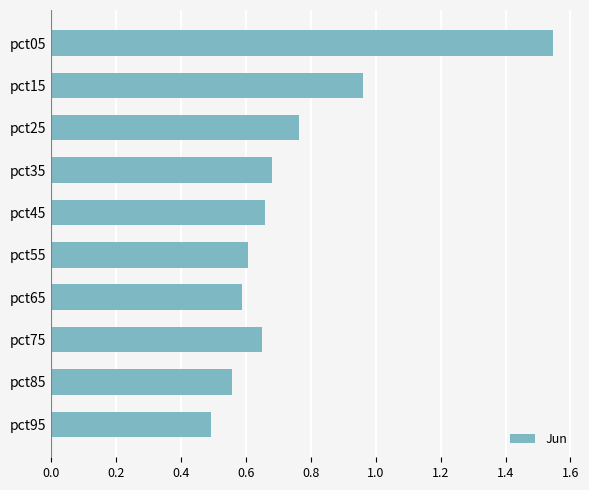

What is the value of the 10th bar from the top?

0.5